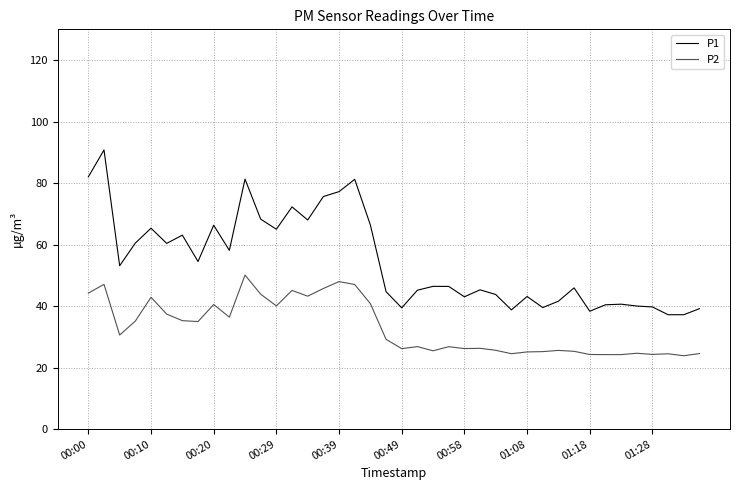

Which series has the largest range (max minus min)?

P1